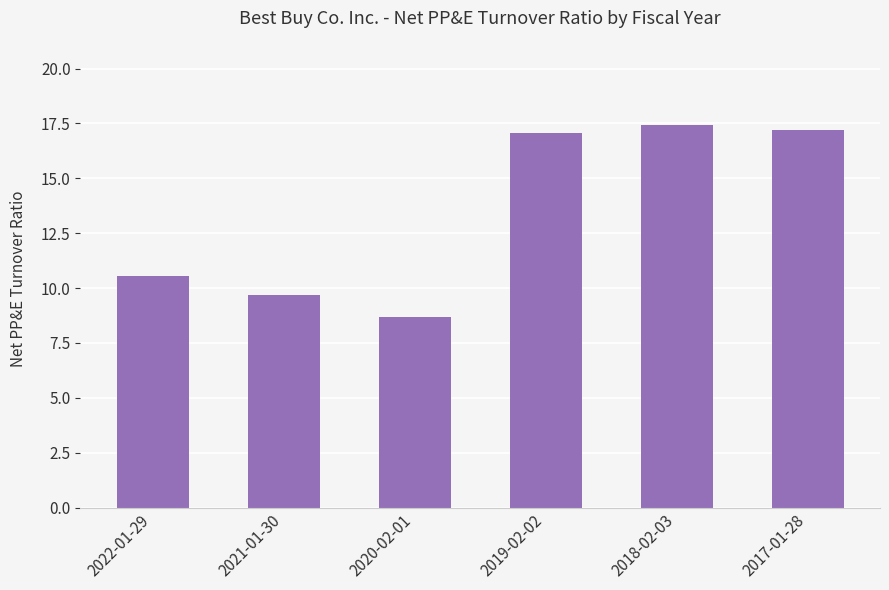

What is the average value?

13.4